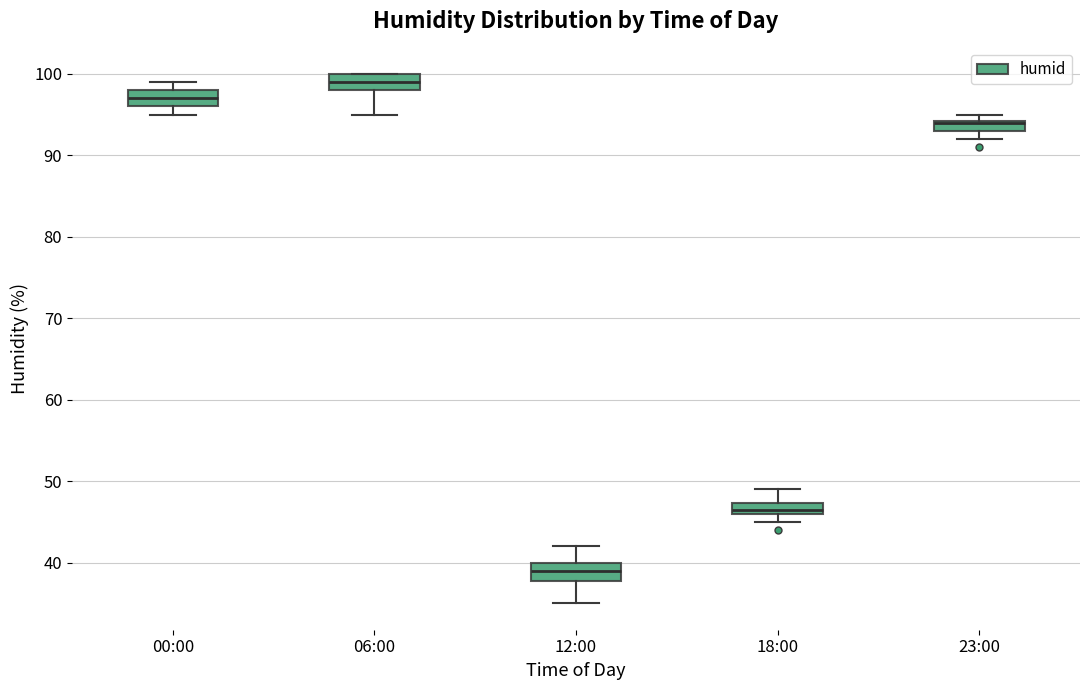

Where is the upper edge of the box for 12:00 on the y-axis? The values are not printed on the chart, so give them approximately, as read against the axis.

40